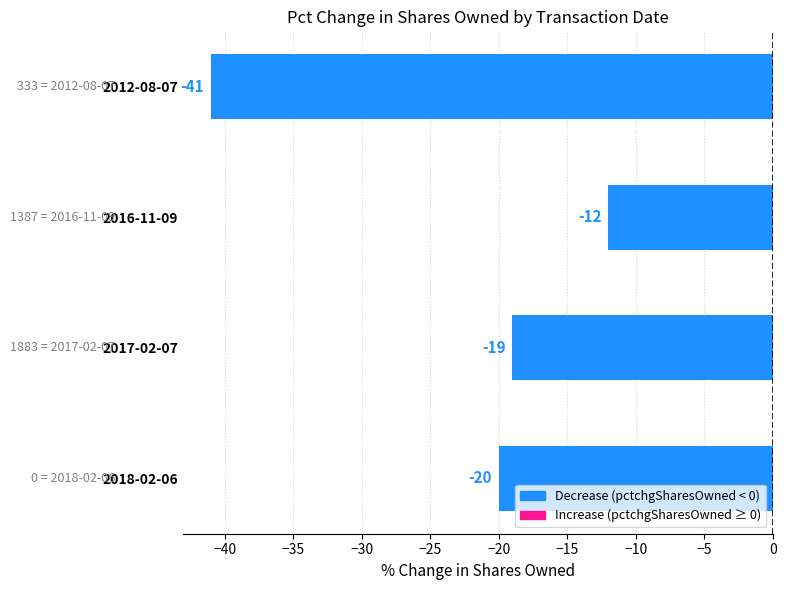

What is the difference between the values at 2012-08-07 and 2016-11-09?

29